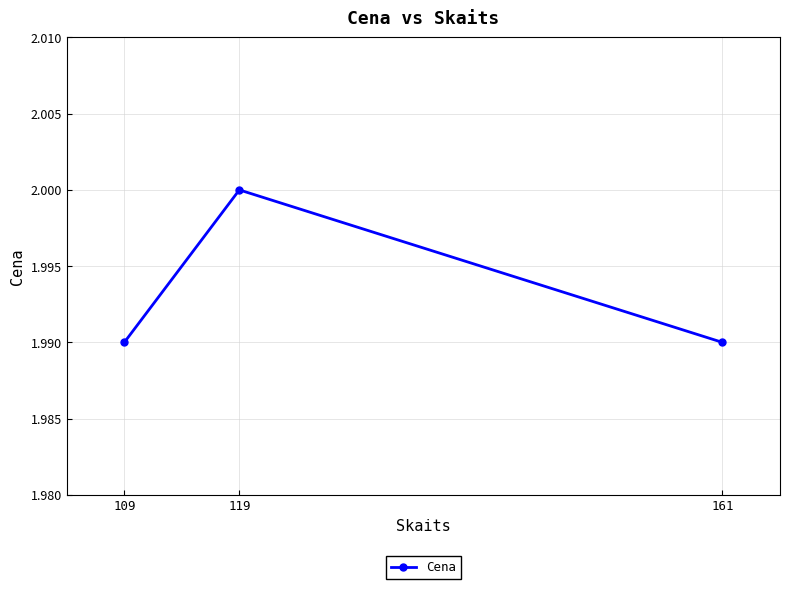

The value at 109 is 0.8. True or false?

False